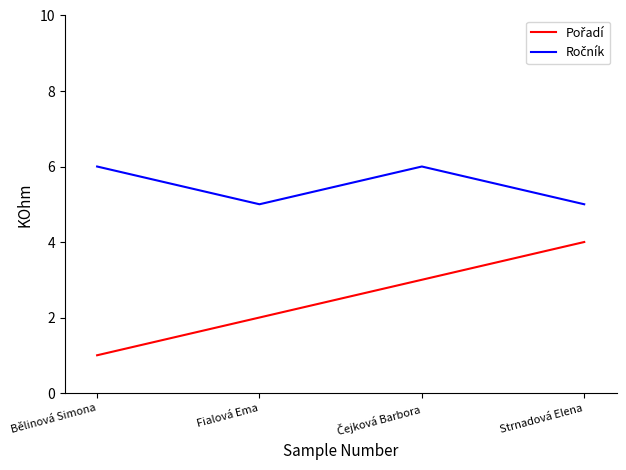

What is the total value across all series at Strnadová Elena?

9